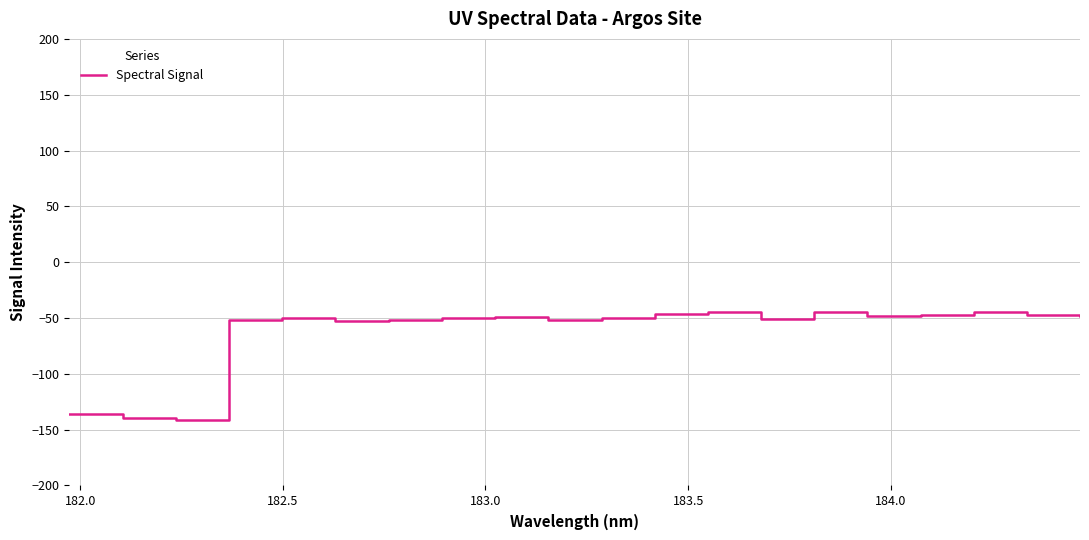

What is the difference between the maximum and minimum values?

97.4